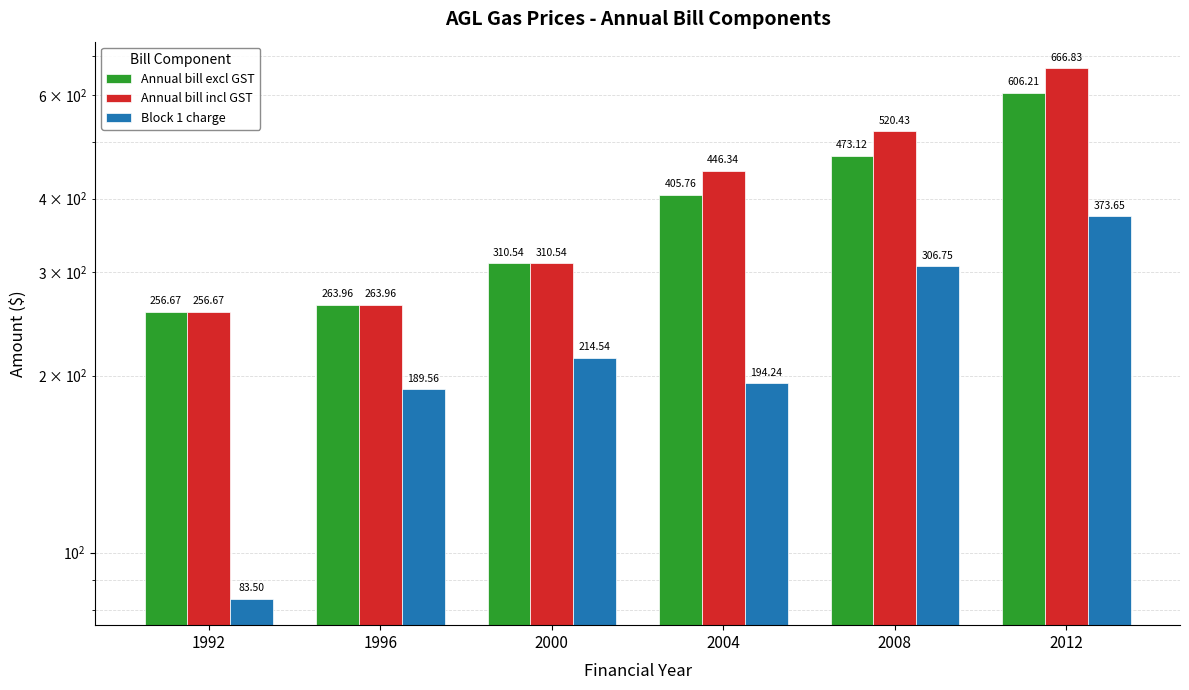

What is the sum of all Block 1 charge values?

1362.2